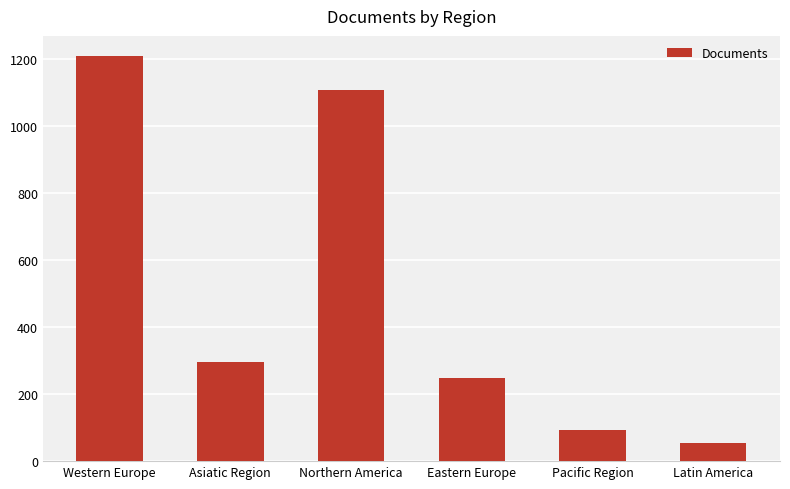

The chart shows a value of 601 at Western Europe. True or false?

False